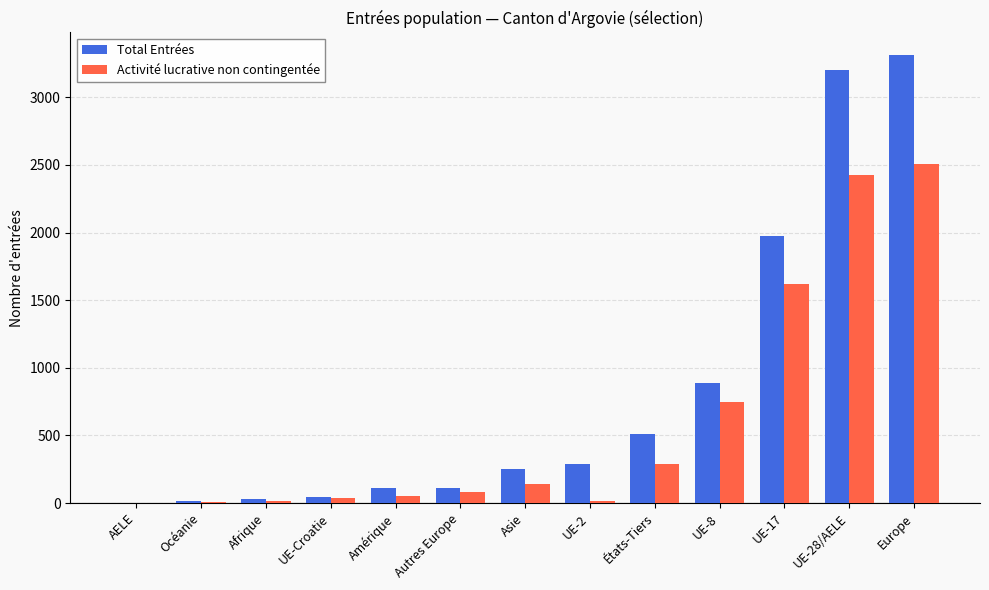

Which category has the highest value across all series?

Europe